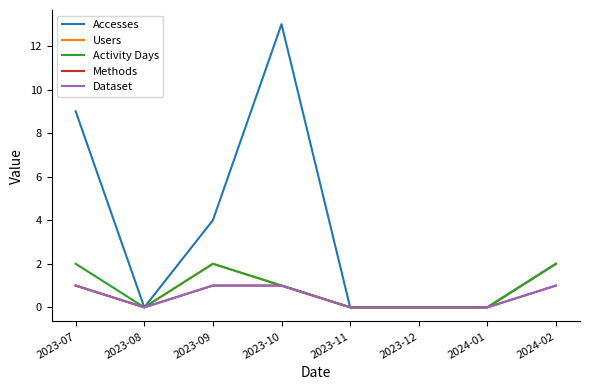

True or false: Users has a value of 3 at 2024-02.

False